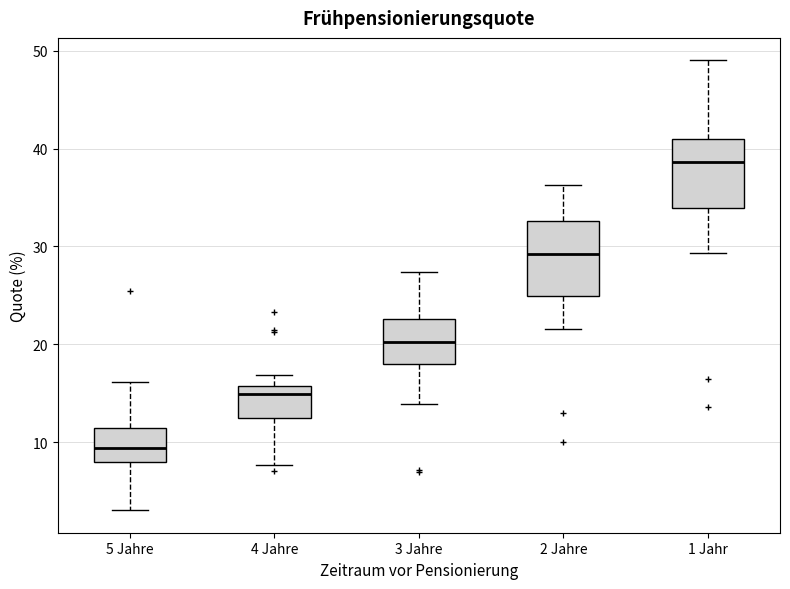

Reading left to right, transcribe this box plot: for each box, give where its median line is, the range the box spans, and where its two whiskers end, as read against the y-axis. The values are not printed on the chart, so give them approximately, as read against the axis.

5 Jahre: median 9, box 8 to 11, whiskers 3 to 16
4 Jahre: median 15, box 12 to 16, whiskers 8 to 17
3 Jahre: median 20, box 18 to 23, whiskers 14 to 27
2 Jahre: median 29, box 25 to 33, whiskers 22 to 36
1 Jahr: median 39, box 34 to 41, whiskers 29 to 49